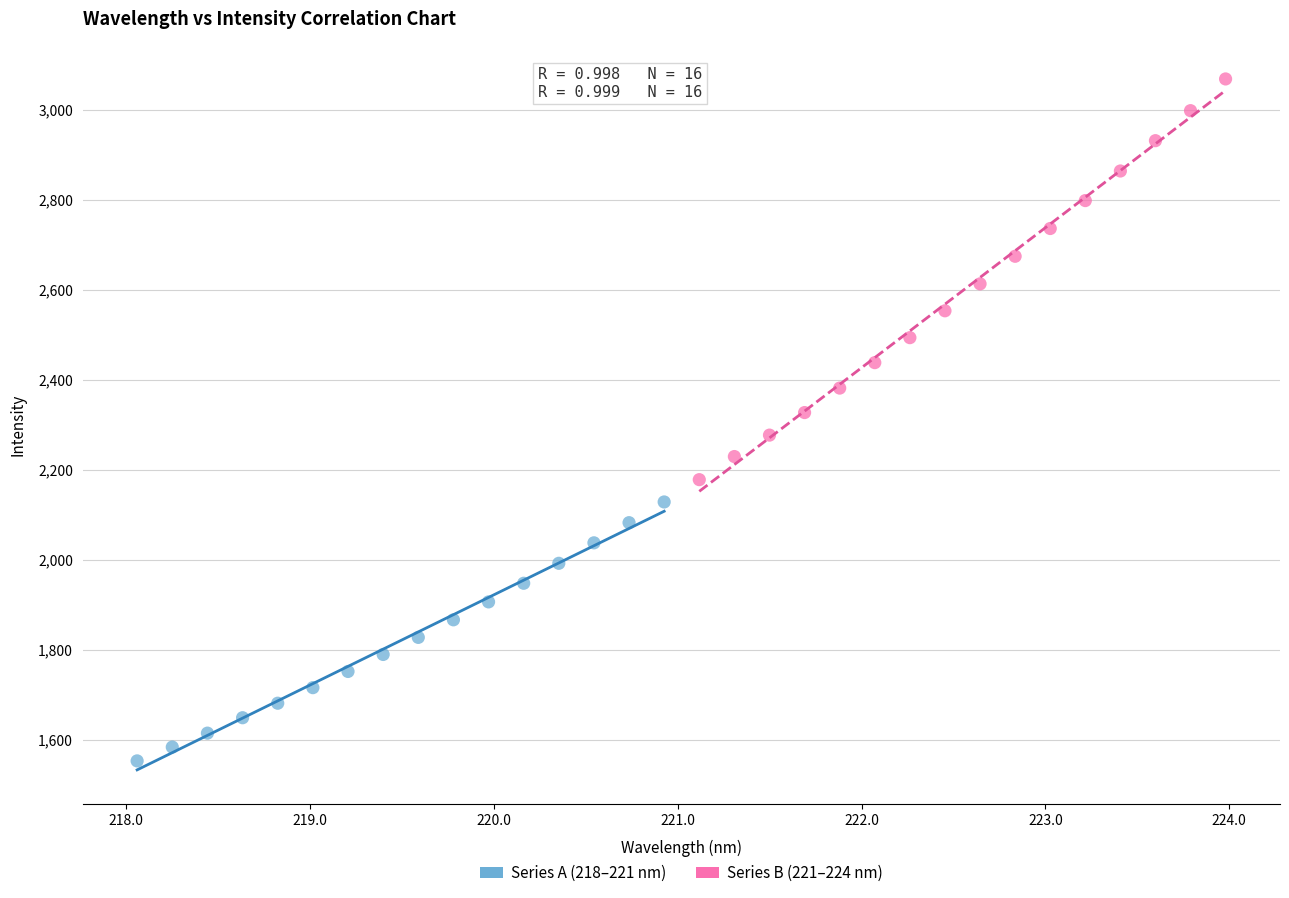

Which series has the widest spread of Y values?

Series B (221–224 nm)